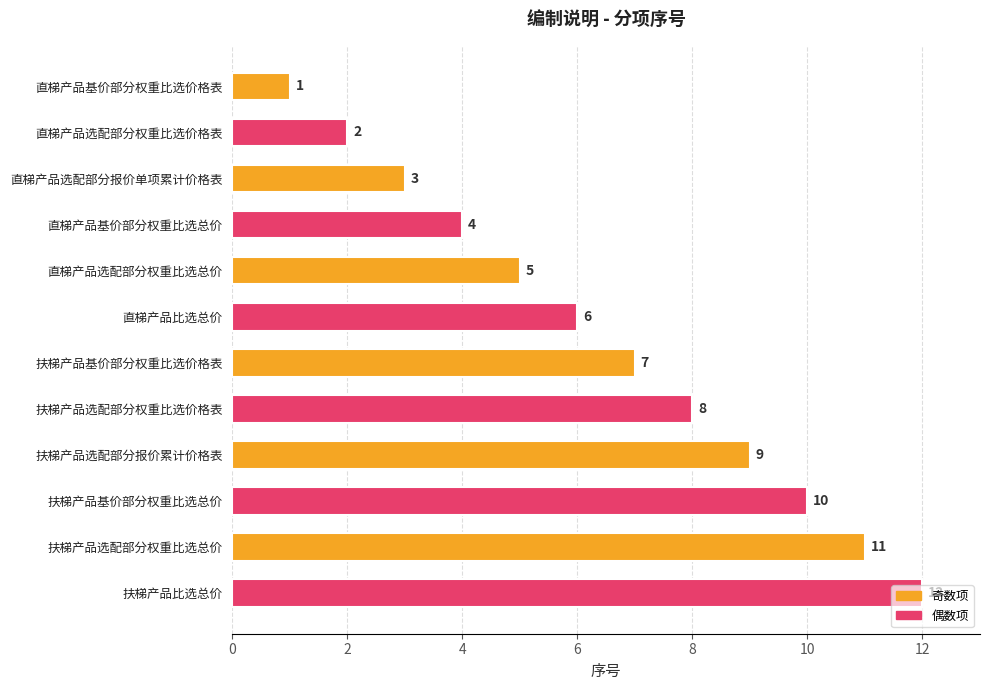

Count the number of categories in the chart.

12